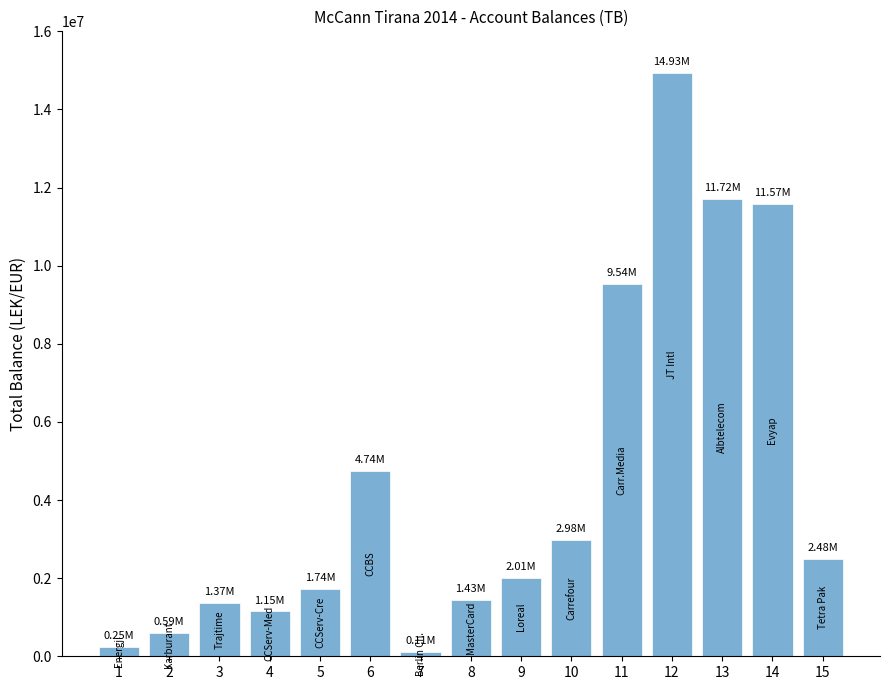

What is the average value?

4439814.7